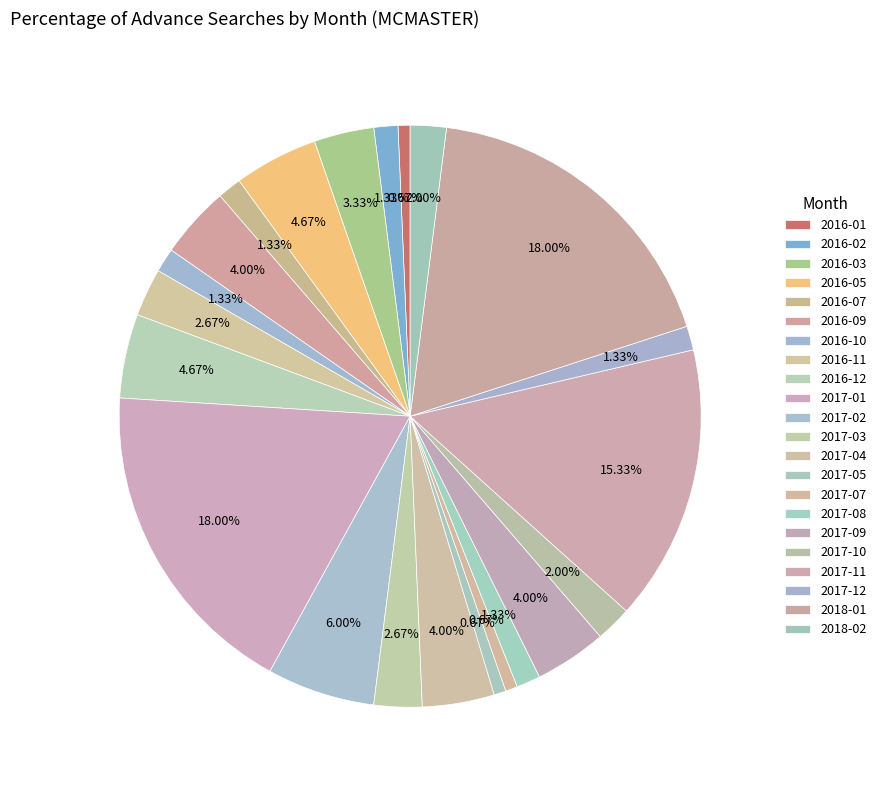

How much of the chart is everything except 2017-09?

96.0%